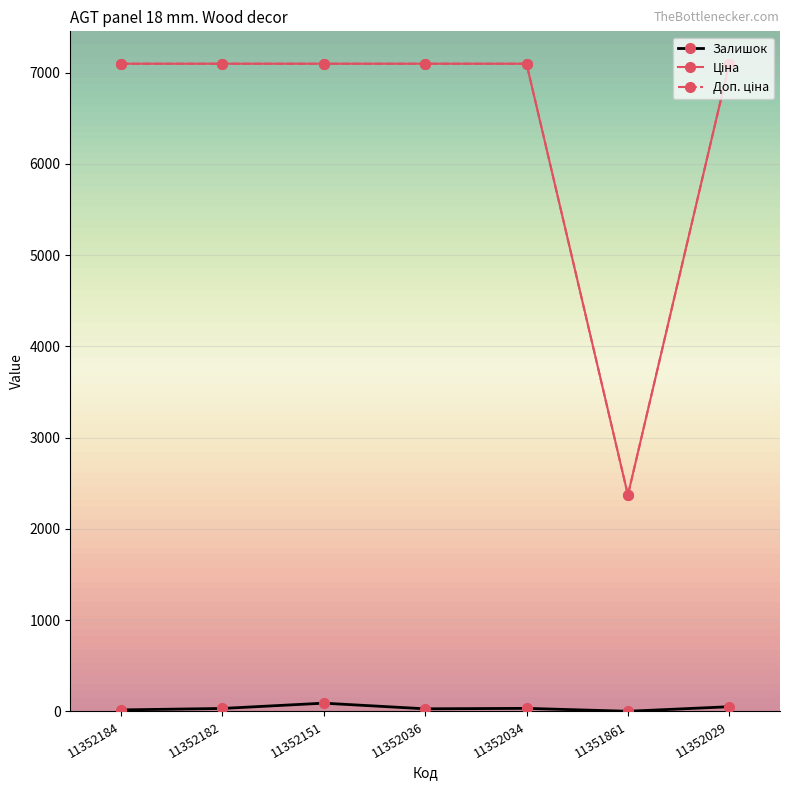

What is the minimum value shown in the chart?

2.0